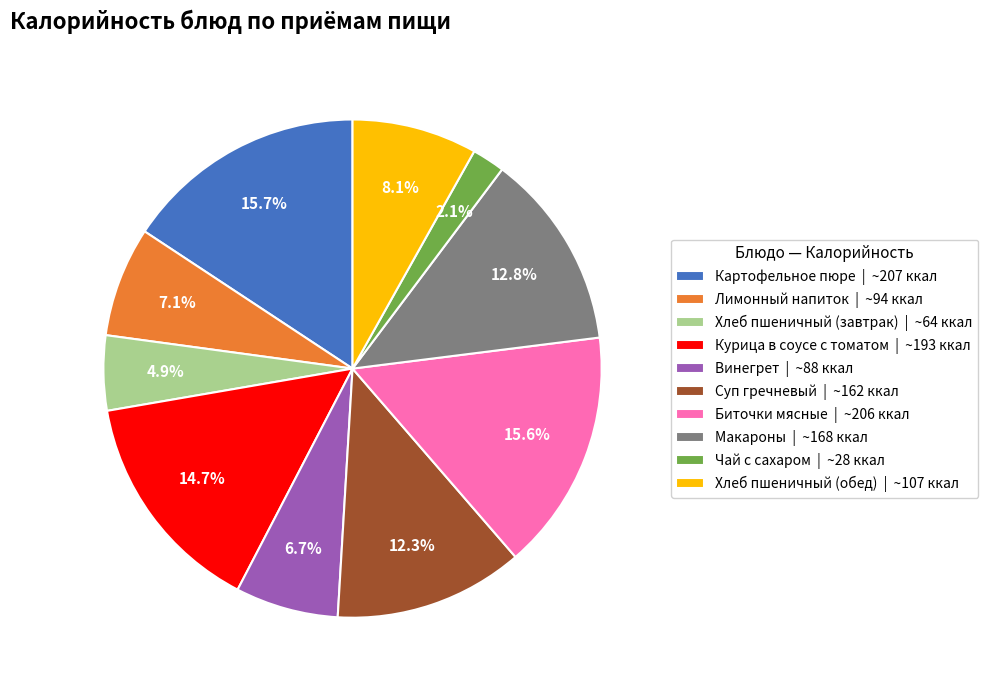

What is the ratio of the value at Хлеб пшеничный (завтрак) to the value at Макароны?

0.4